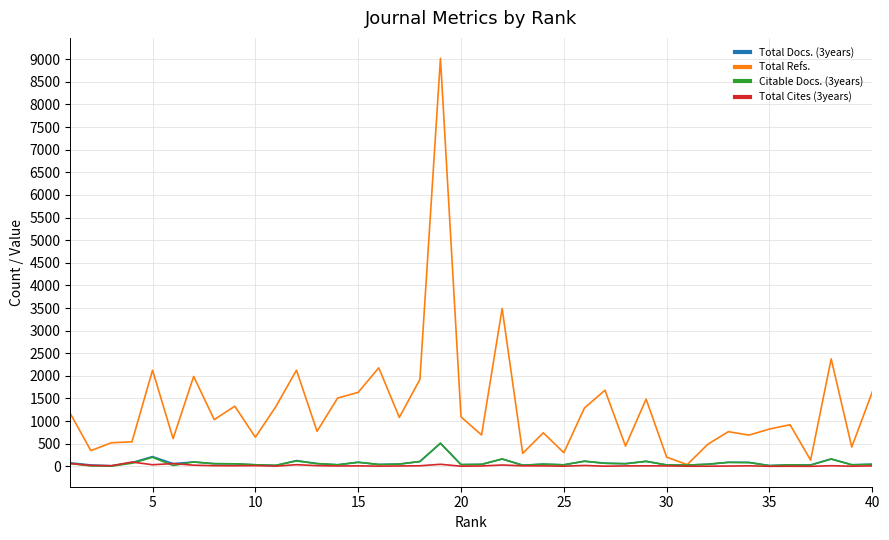

Which series has the largest total across all categories?

Total Refs.